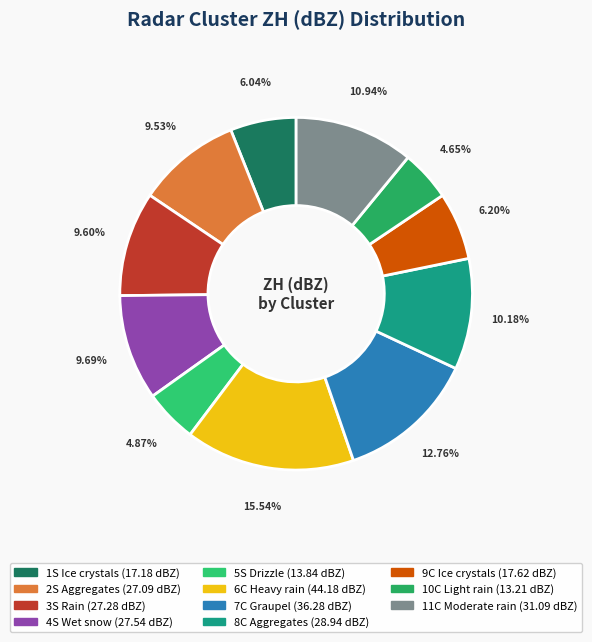

To the nearest percent, what portion does 2S Aggregates represent?

10%